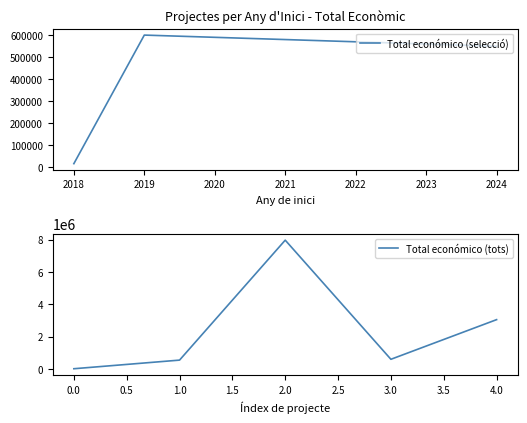

The value of Total económico (tots) at 1.0 is 548889. True or false?

True